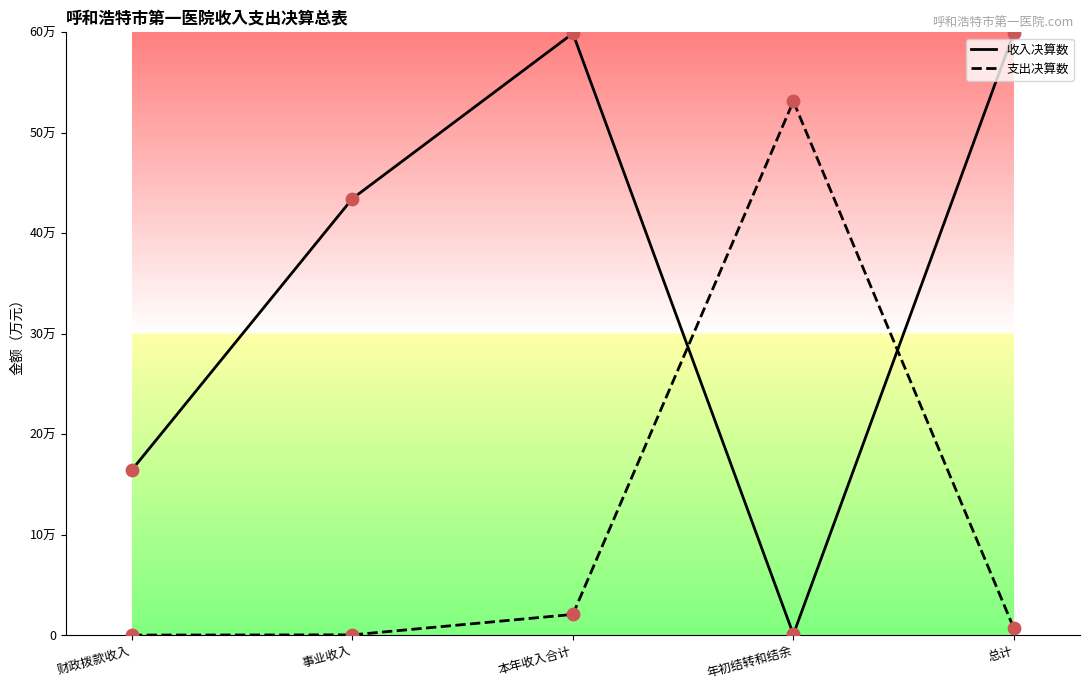

Which series has the largest total across all categories?

收入决算数